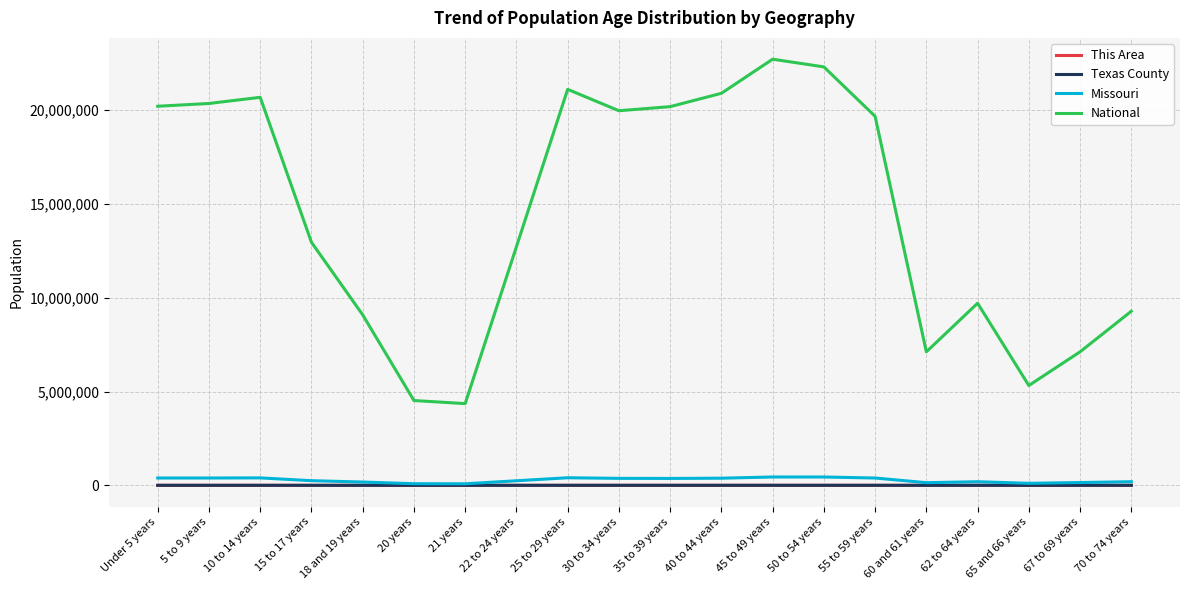

True or false: National and Missouri cross at least once.

False